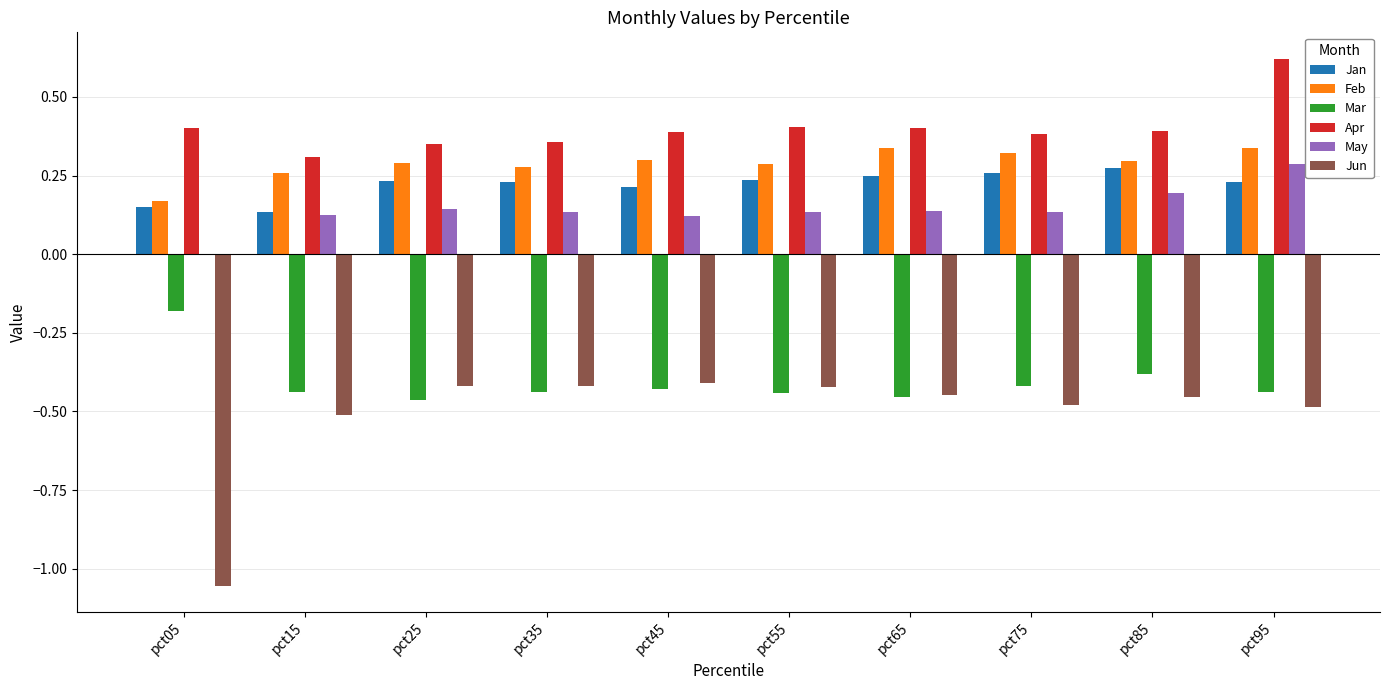

What is the spread (max minus min) of values at pct35?

0.8